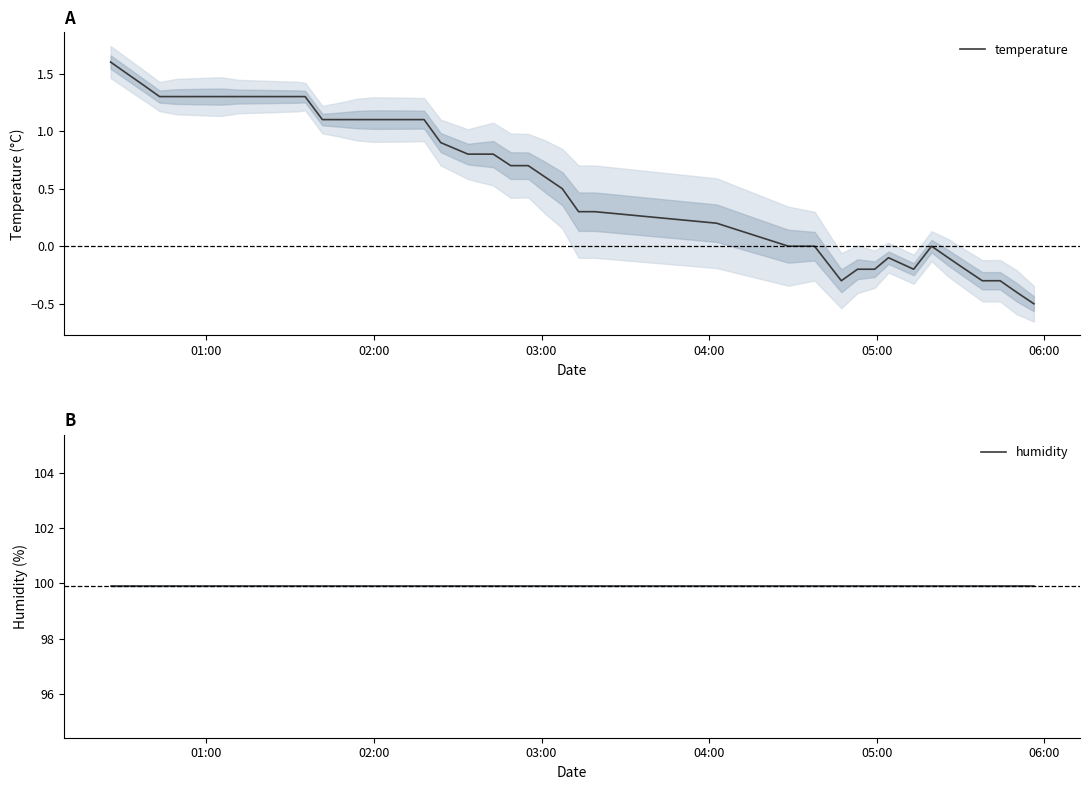

True or false: temperature has more than 1 interior local peaks.

True